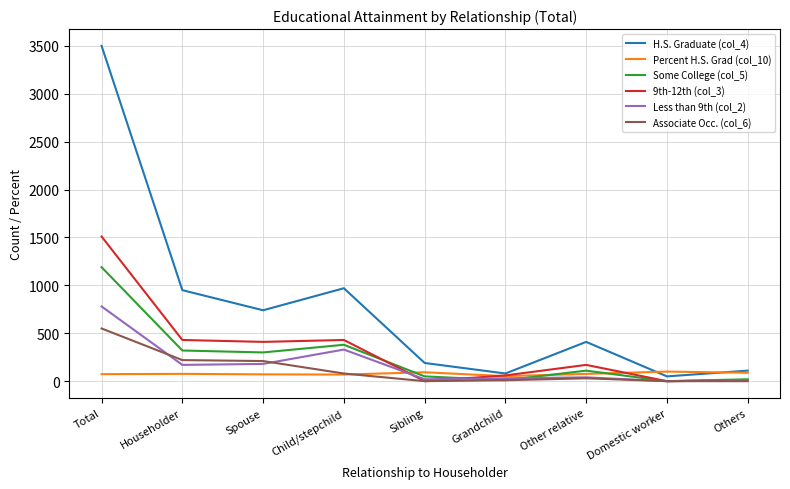

Rank the series by their maximum value, from lowest to highest.

Percent H.S. Grad (col_10), Associate Occ. (col_6), Less than 9th (col_2), Some College (col_5), 9th-12th (col_3), H.S. Graduate (col_4)